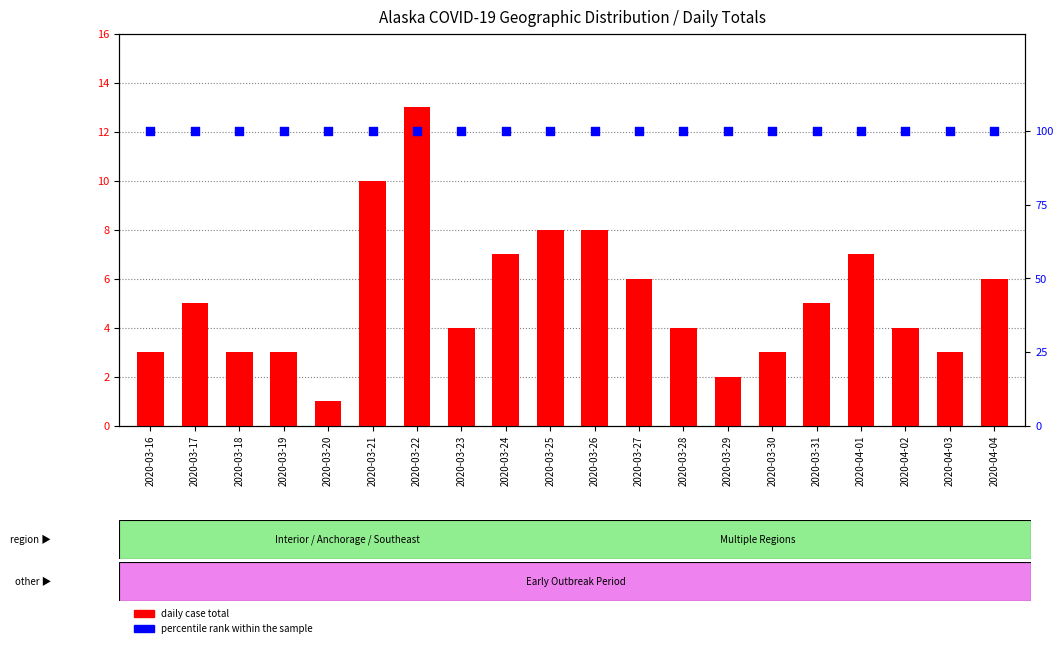

Which series has the largest Y range (max minus min)?

Daily Cases